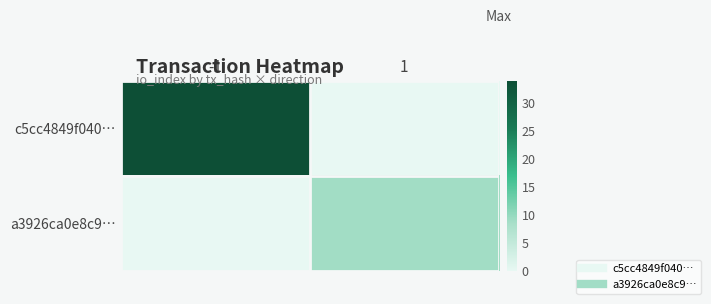

What is the total value across all series at 1?

9